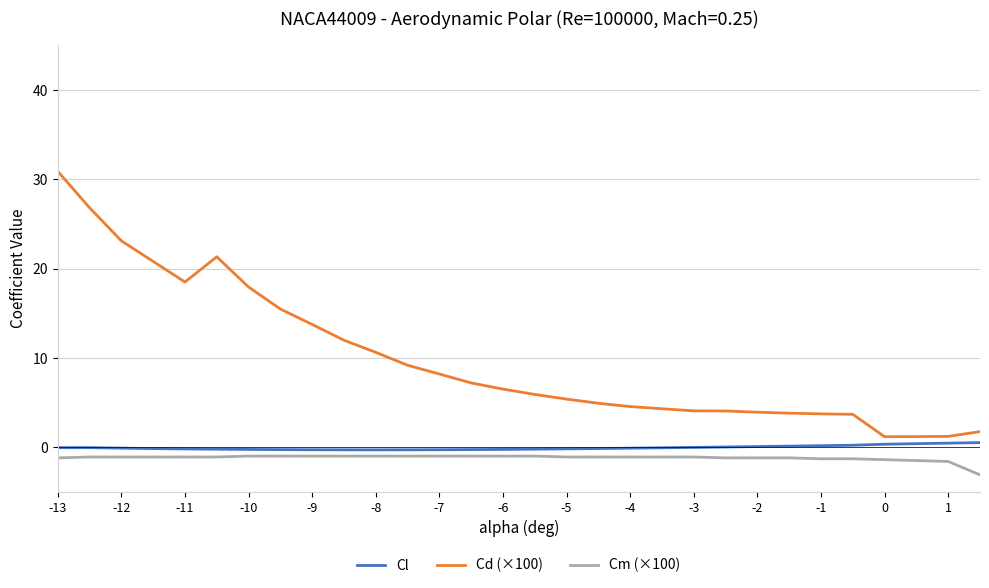

Which series has the largest total across all categories?

Cd (×100)